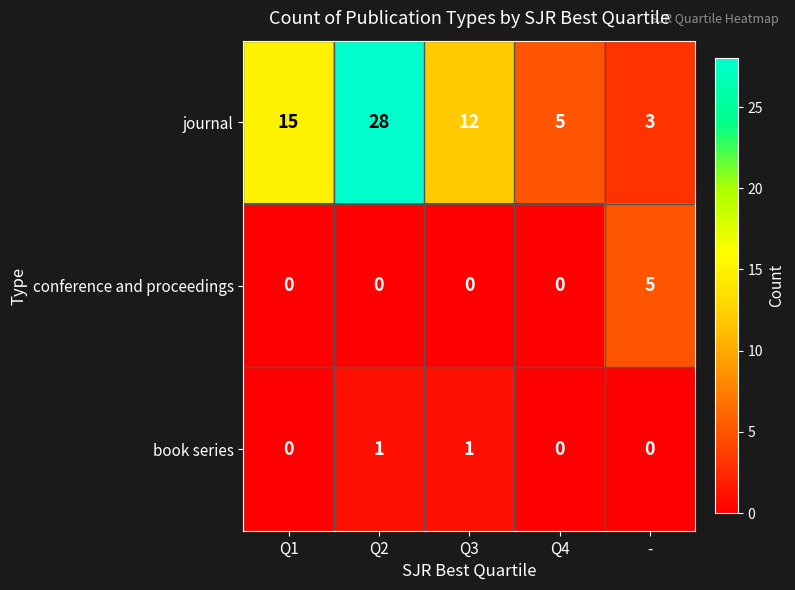

Reading right to left, what are all the values shown in this chart?

journal: 3	5	12	28	15
conference and proceedings: 5	0	0	0	0
book series: 0	0	1	1	0